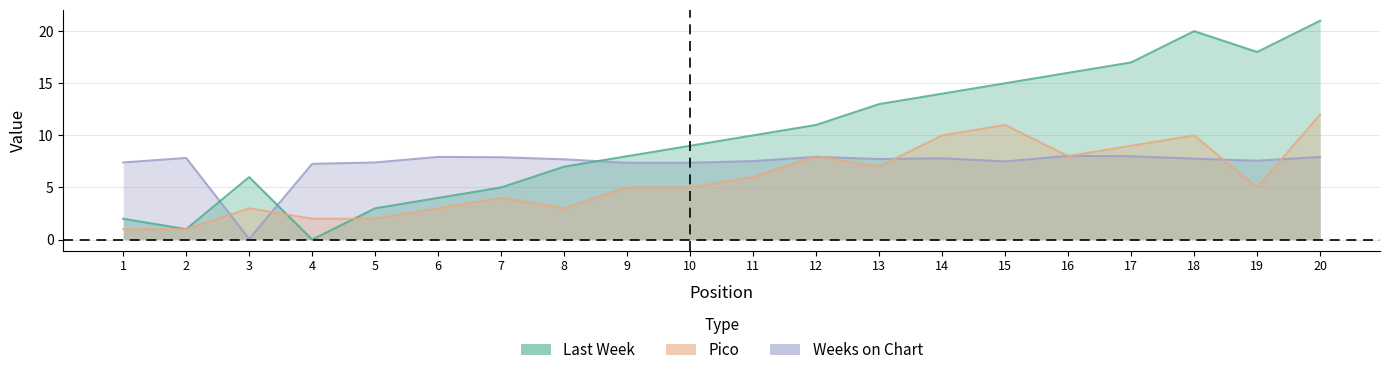

How many values in the Last Week series are below 10?

10